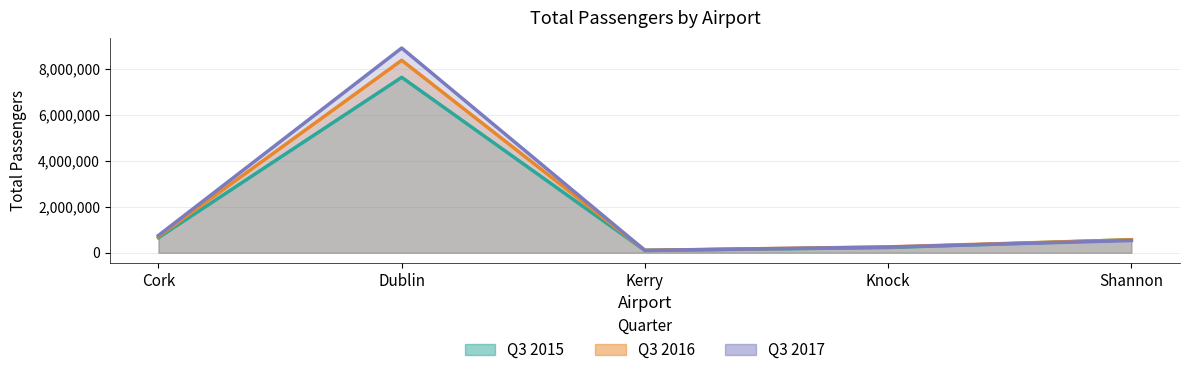

What is the approximate value of Q3 2017 at Dublin, to the nearest 10?

8894060